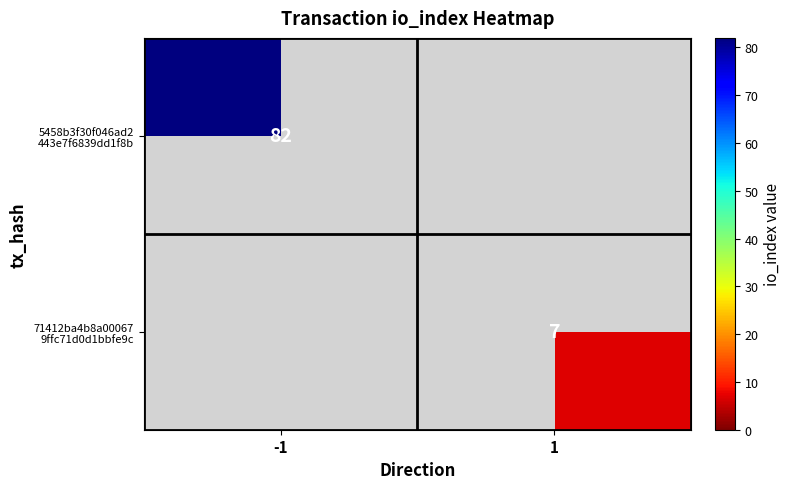

Count the number of categories in the chart.

2